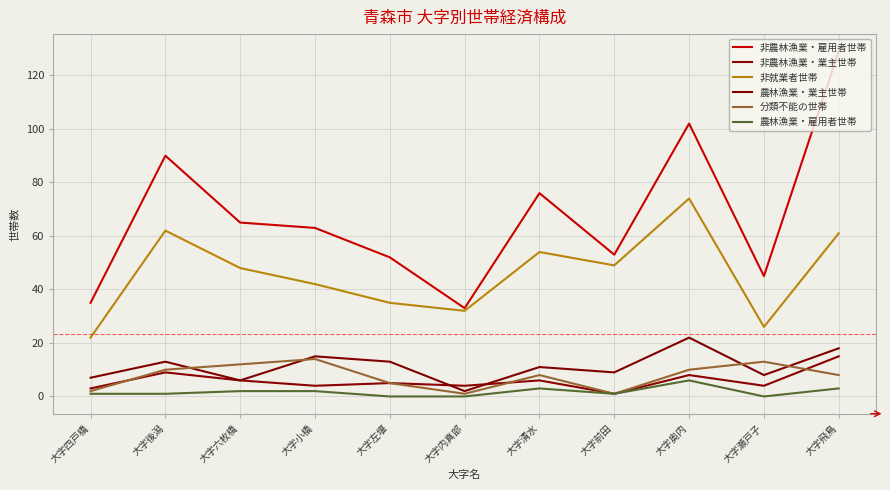

The value of 非農林漁業・業主世帯 at 大字清水 is 8. True or false?

False